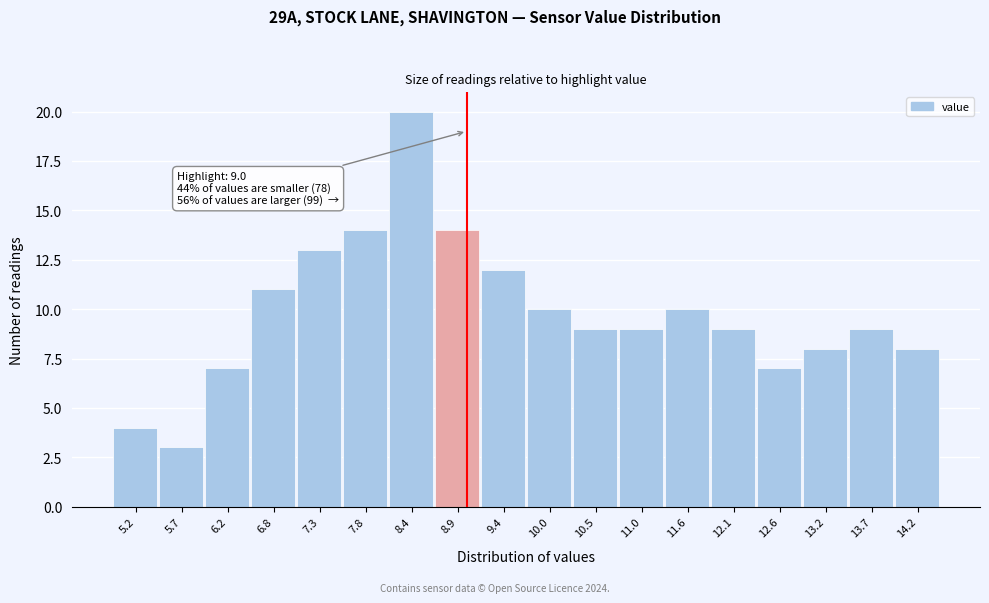

Which range on the x-axis has the tallest bar?

8.1 to 8.6